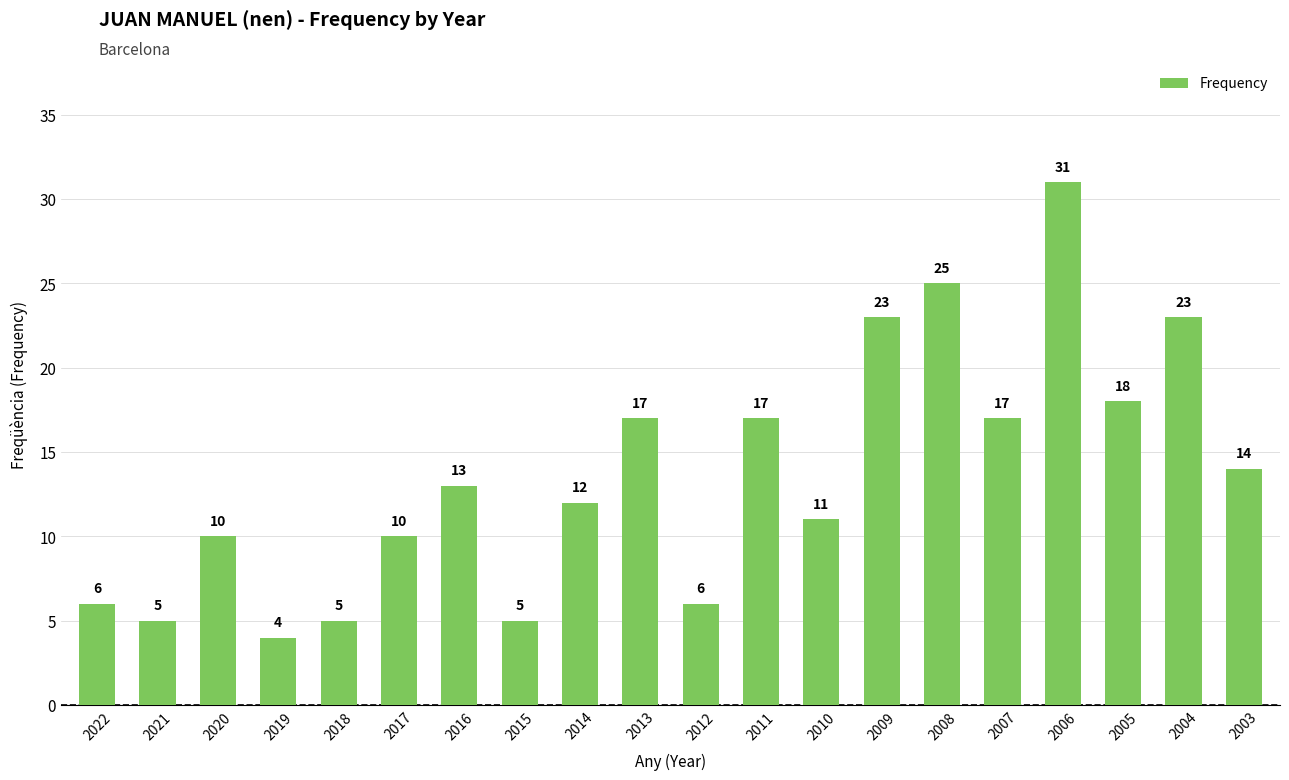

What is the smallest value displayed?

4